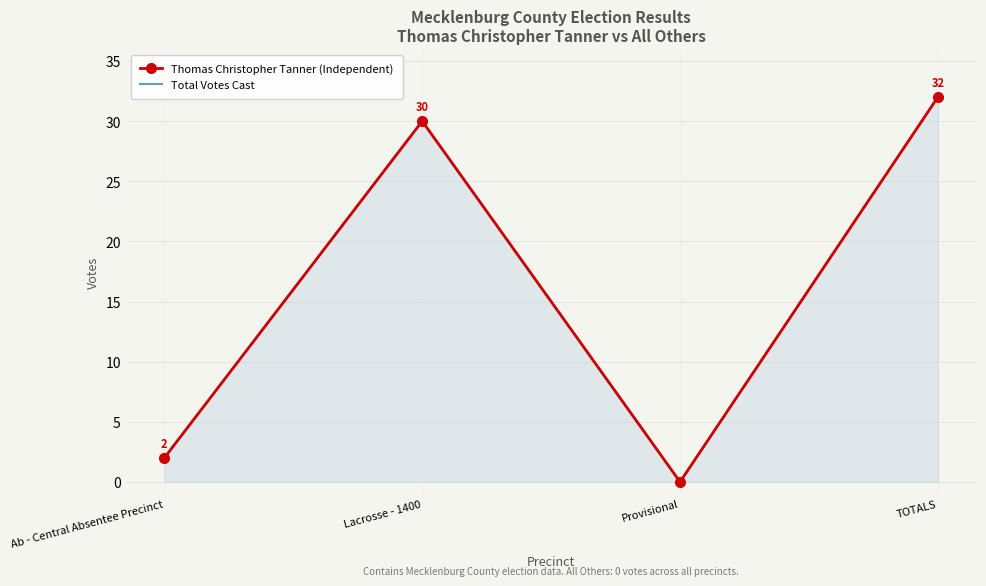

True or false: Total Votes Cast has a value of 43 at TOTALS.

False